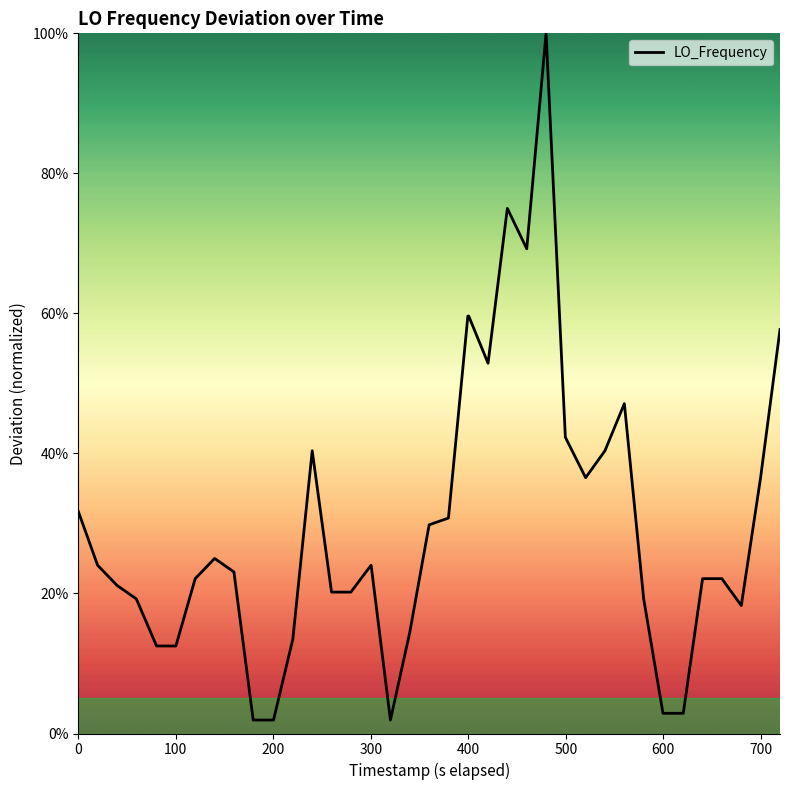

Does the chart have visible grid lines?

No